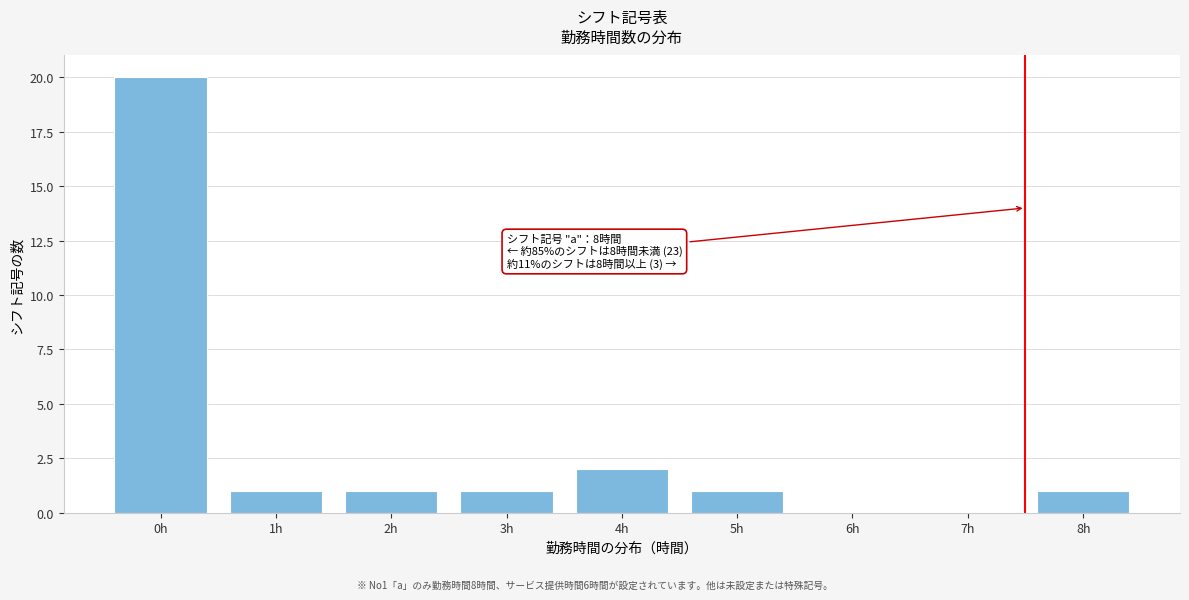

Reading left to right, list all the values displayed in this chart.

0h=20	1h=1	2h=1	3h=1	4h=2	5h=1	6h=0	7h=0	8h=1